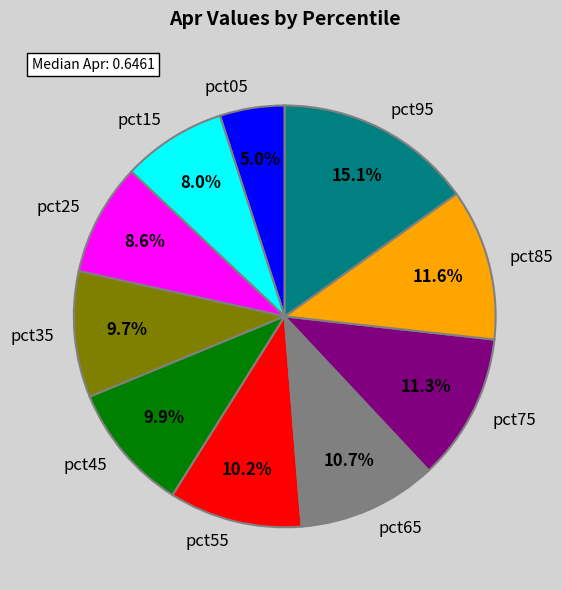

To the nearest percent, what percentage of the pie is pct95?

15%